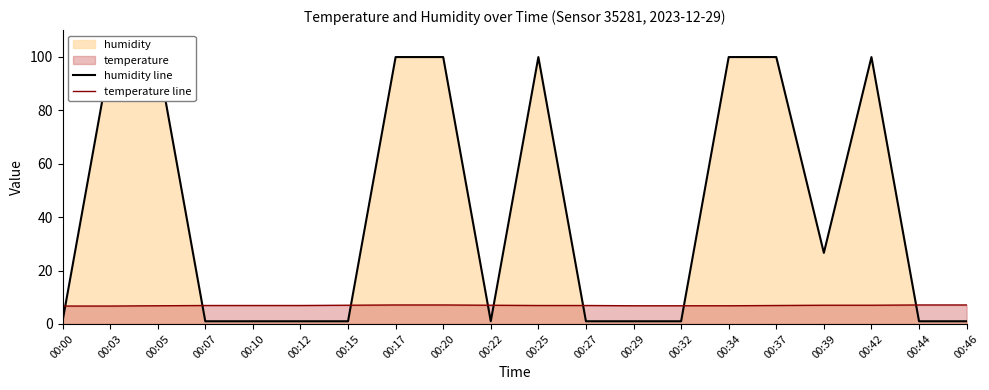

True or false: temperature line has a value of 10.8 at 00:39.

False